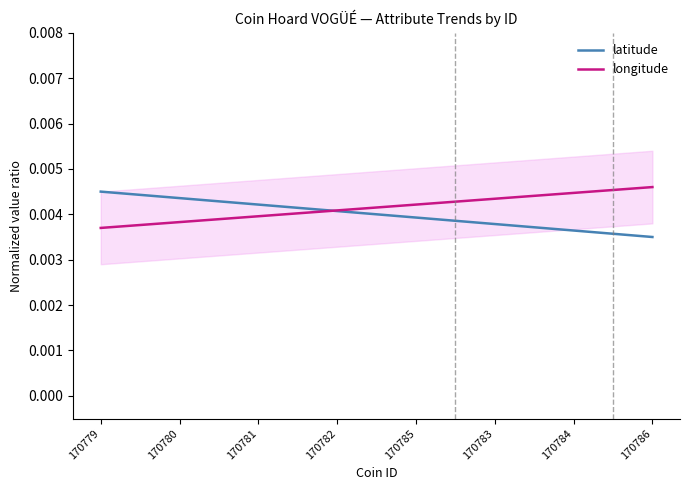

Rank the series by their maximum value, from lowest to highest.

latitude, longitude